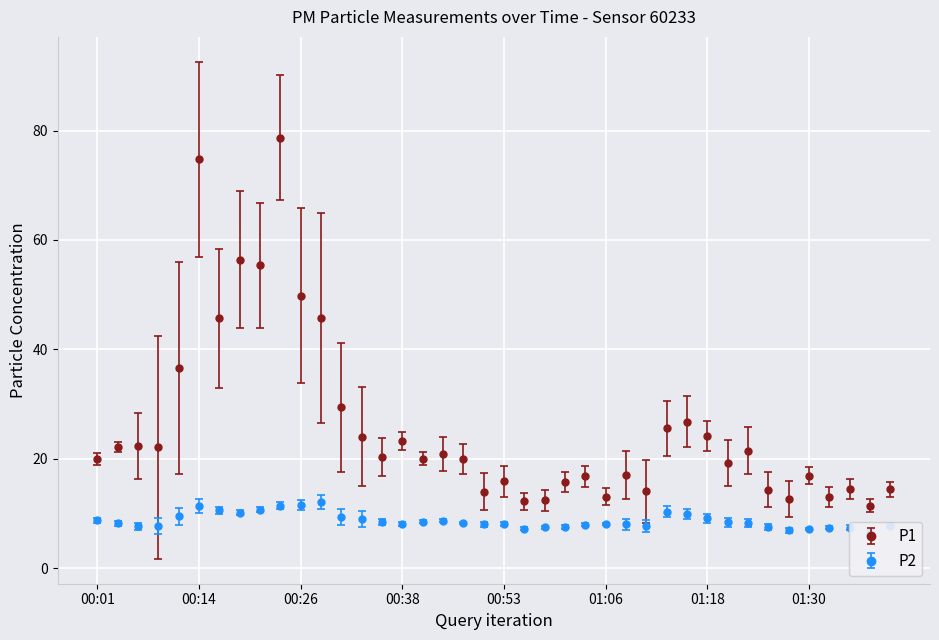

Between 01:38 and 00:11, which is larger?

00:11